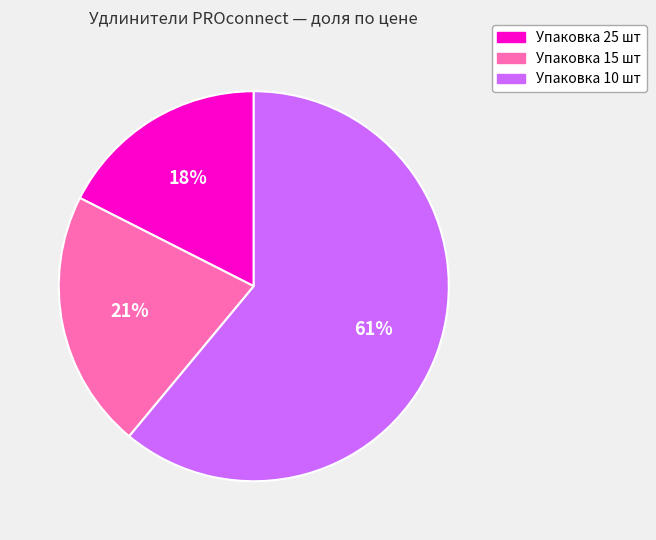

Is there any slice that represents more than half of the pie?

Yes